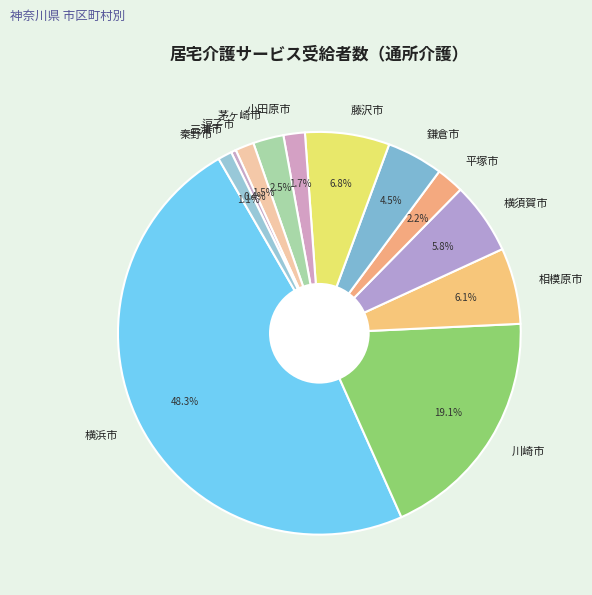

To the nearest percent, what is the difference between the 茅ヶ崎市 and 川崎市 slice percentages?

17%